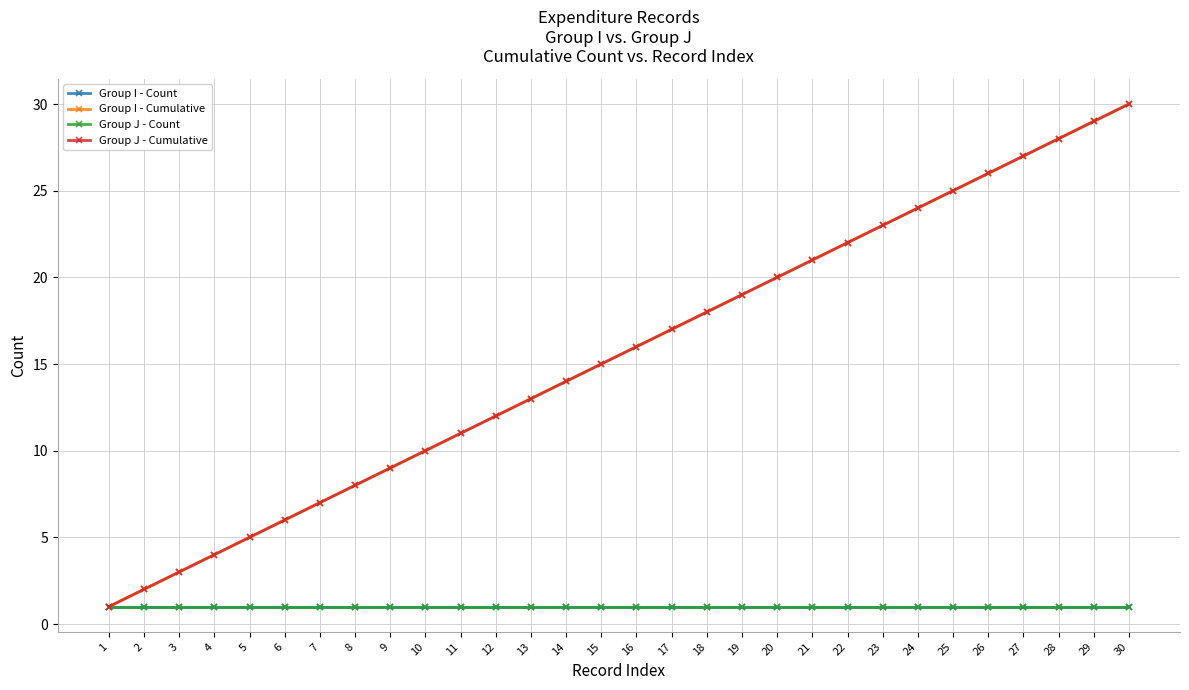

At which label is Group I - Cumulative closest to 15?

15